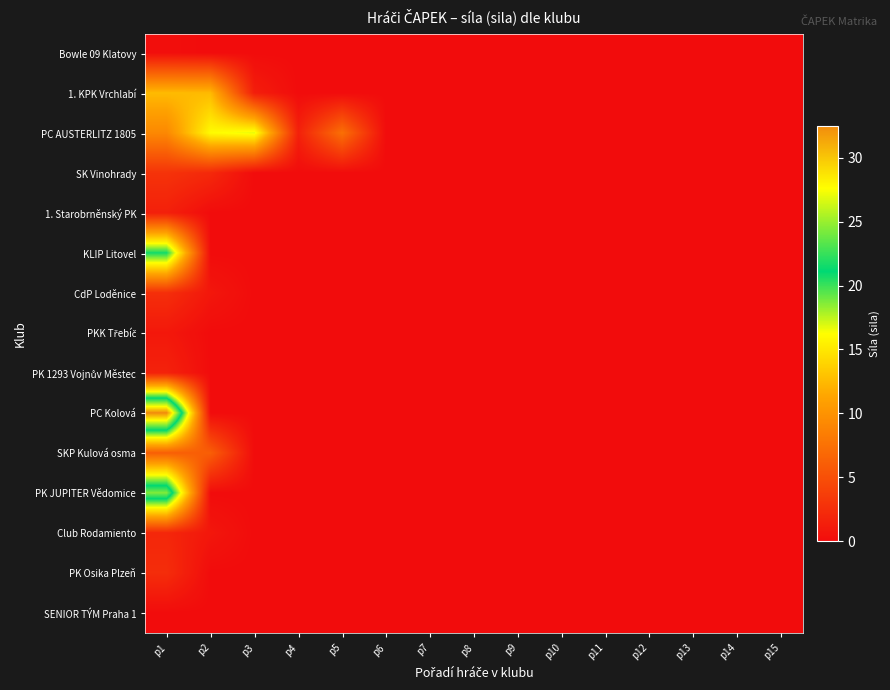

Which has a higher value, p3 or p1?

p1